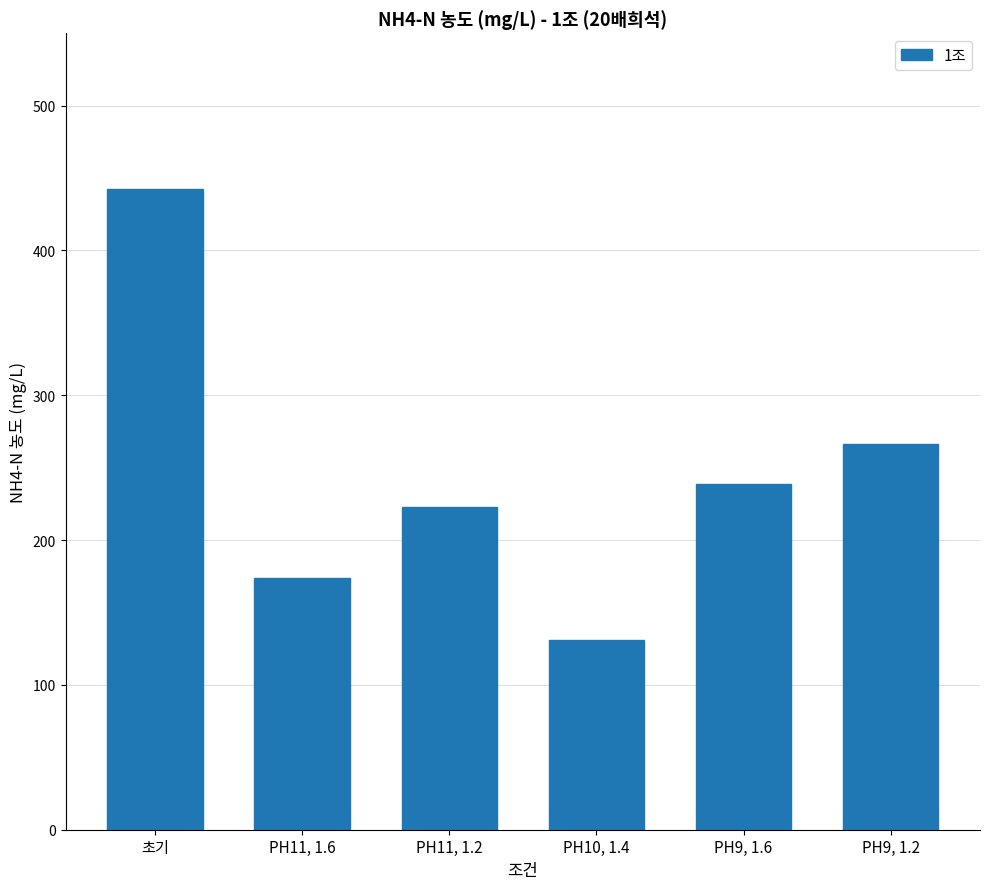

What is the greatest value displayed?

442.1